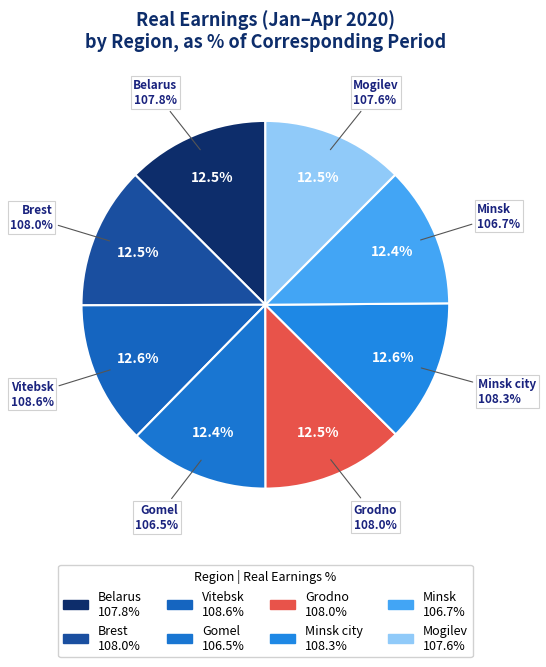

Rank the categories by value from lowest to highest.

Gomel, Minsk, Mogilev, Belarus, Brest, Grodno, Minsk city, Vitebsk